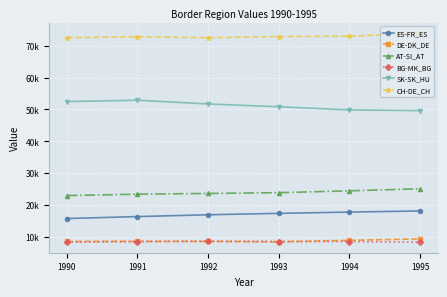

What is the value of the CH-DE_CH point at the 4th from the left?

72849